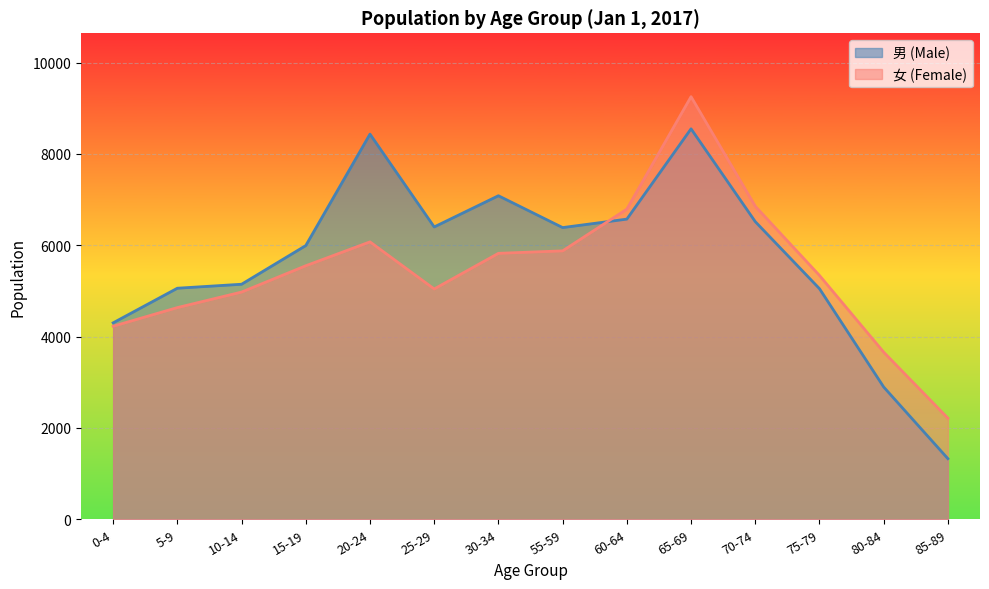

Reading left to right, list all the values displayed in this chart.

男 (Male): 0-4=4301	5-9=5059	10-14=5146	15-19=5993	20-24=8433	25-29=6401	30-34=7084	55-59=6387	60-64=6572	65-69=8549	70-74=6517	75-79=5049	80-84=2896	85-89=1327
女 (Female): 0-4=4227	5-9=4635	10-14=4975	15-19=5551	20-24=6074	25-29=5043	30-34=5823	55-59=5877	60-64=6791	65-69=9253	70-74=6854	75-79=5339	80-84=3659	85-89=2213